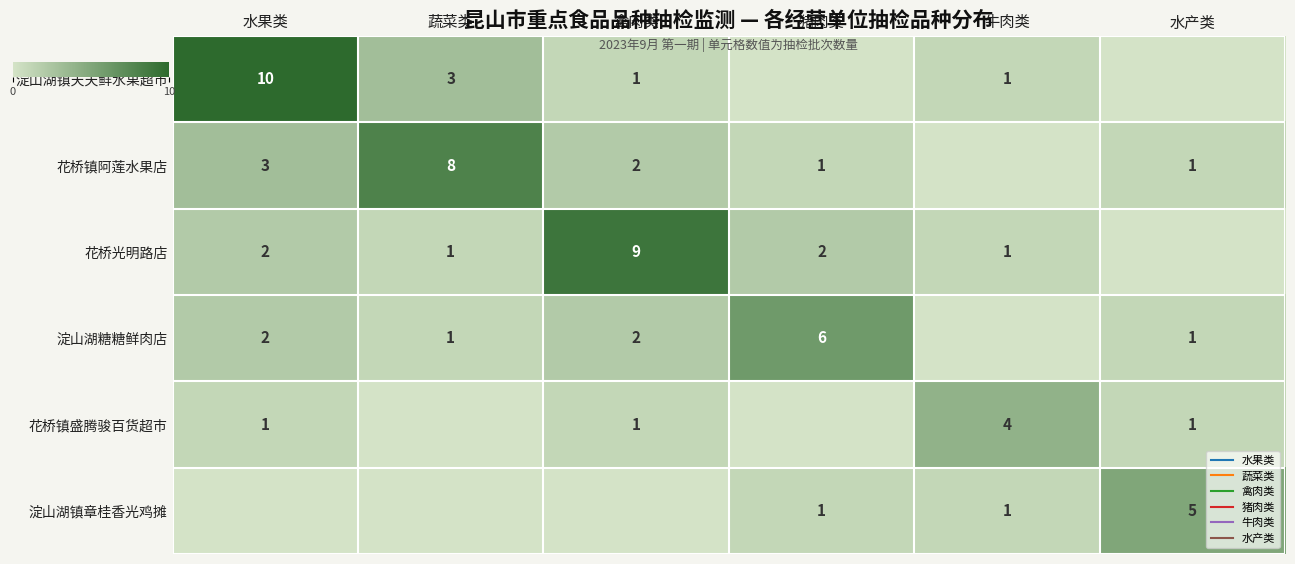

What value does the 花桥光明路店 series have at 水果类?

2